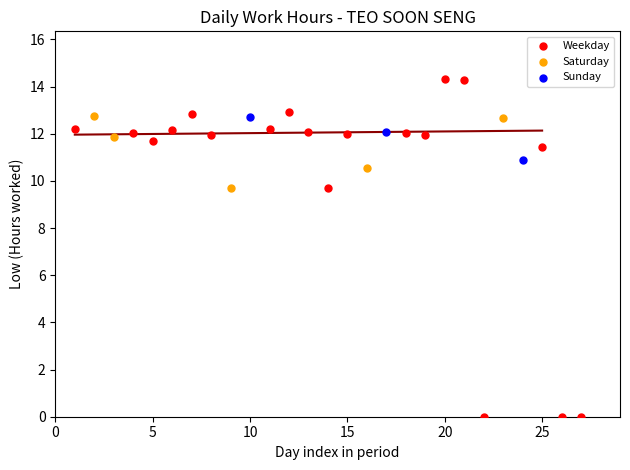

Which series reaches the minimum Y coordinate?

Weekday